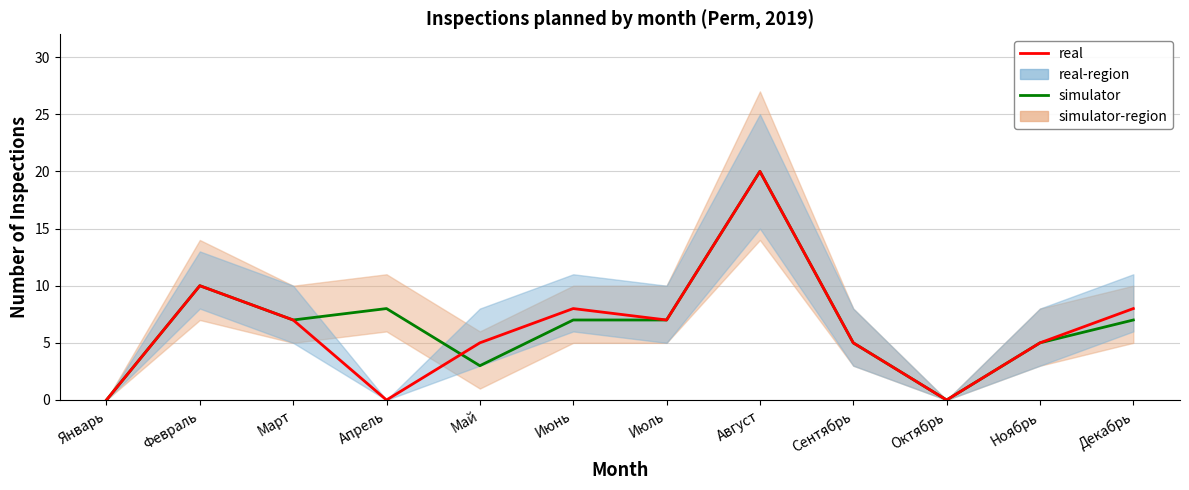

Which series has the largest total across all categories?

simulator